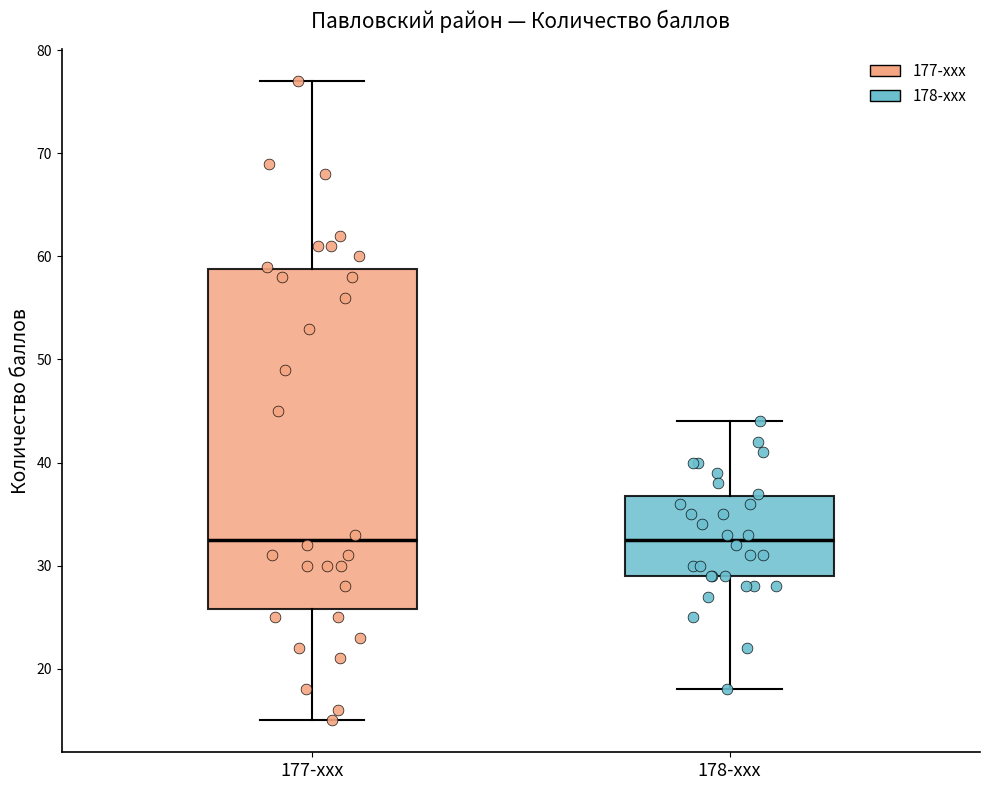

Which box is the tallest, from its lower edge to its upper edge?

177-xxx